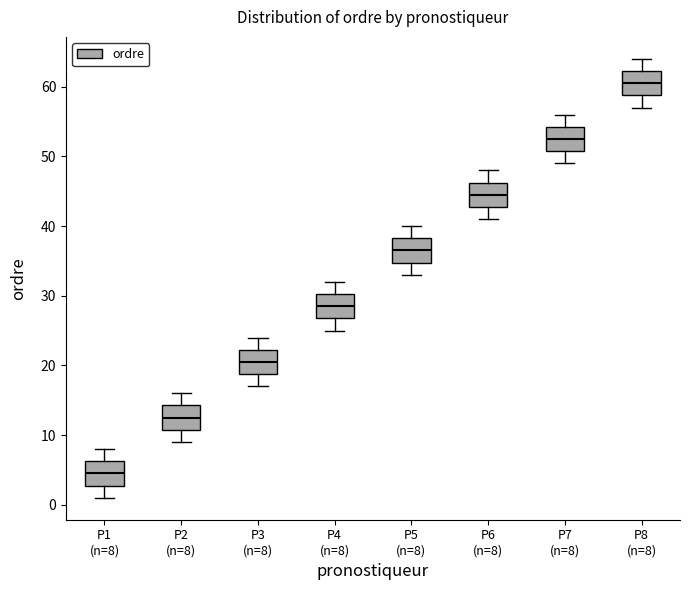

Which box has the lowest median line?

P1 (n=8)